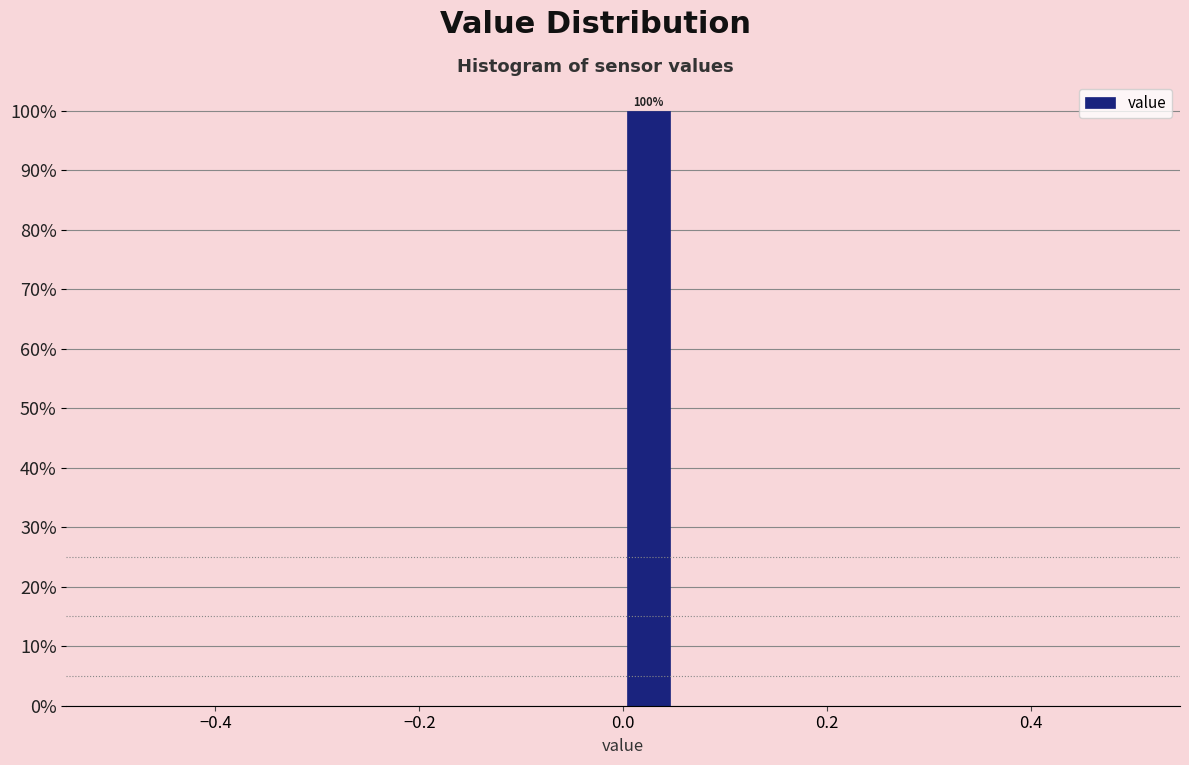

Read against the x-axis, roughly where is the centre of the tallest bar?

0.02